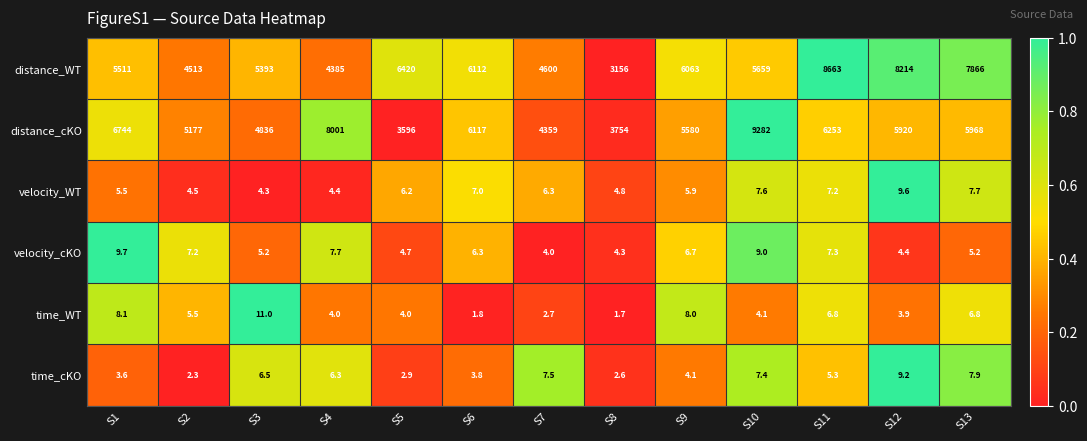

What is the sum of all time_cKO values?

69.4